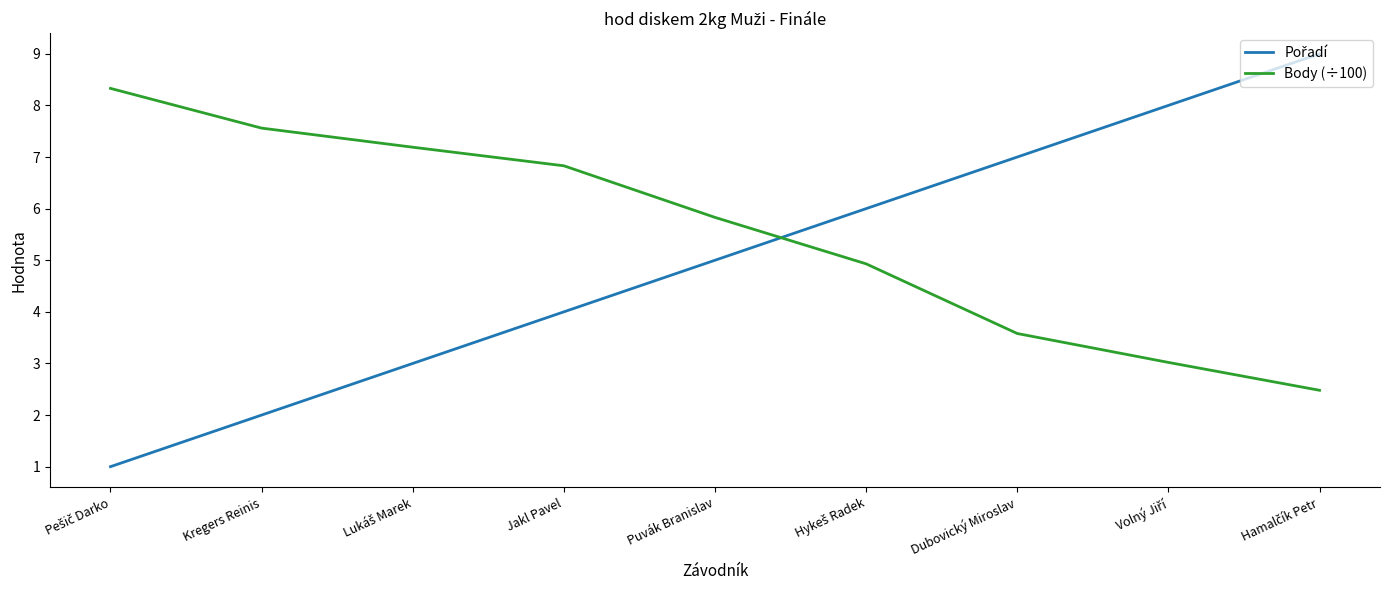

What is the approximate value of Body (÷100) at Kregers Reinis?

7.6